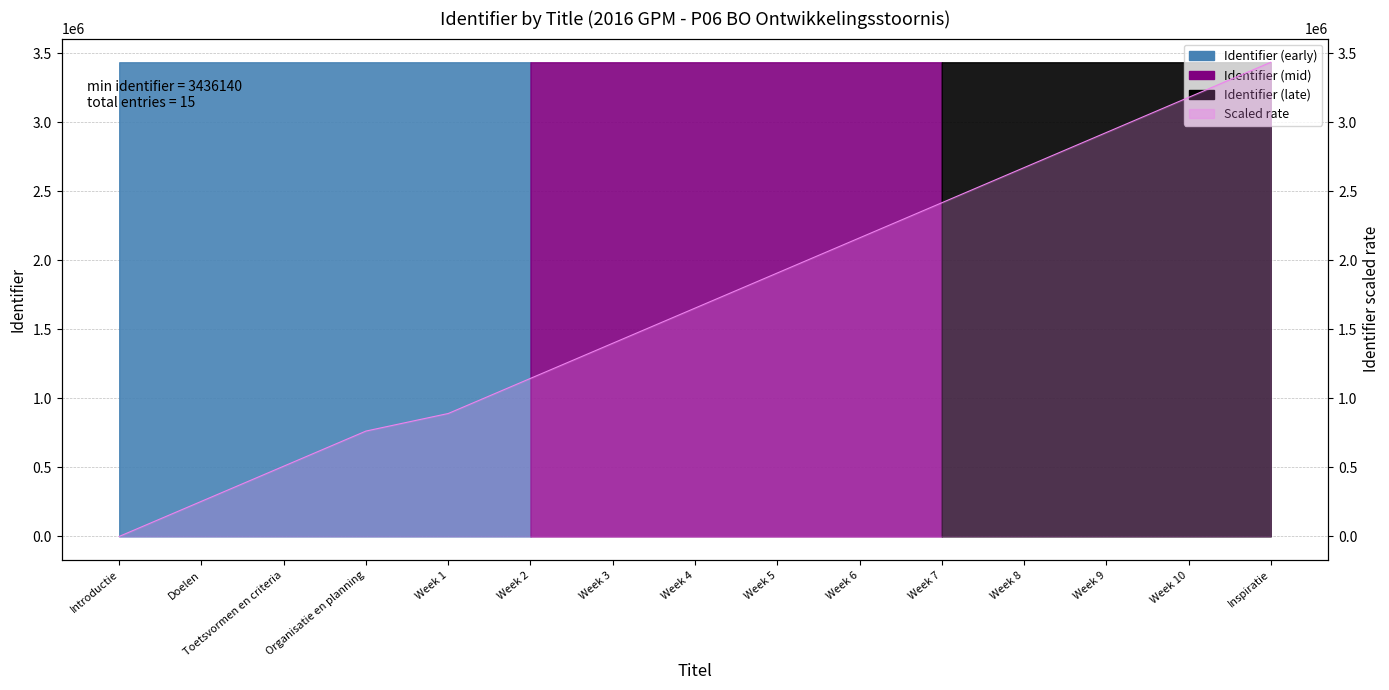

True or false: the data has more than 1 interior local peaks.

False